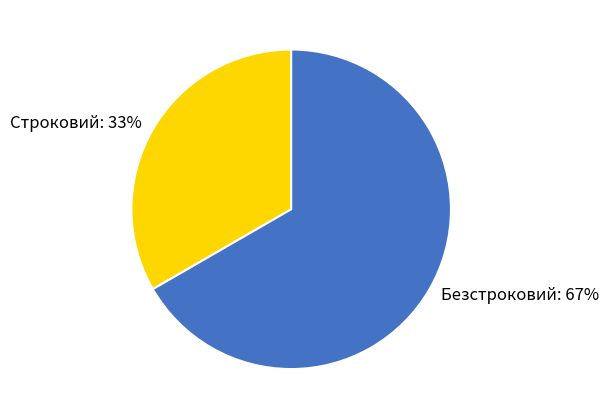

How many slices are in this pie chart?

2